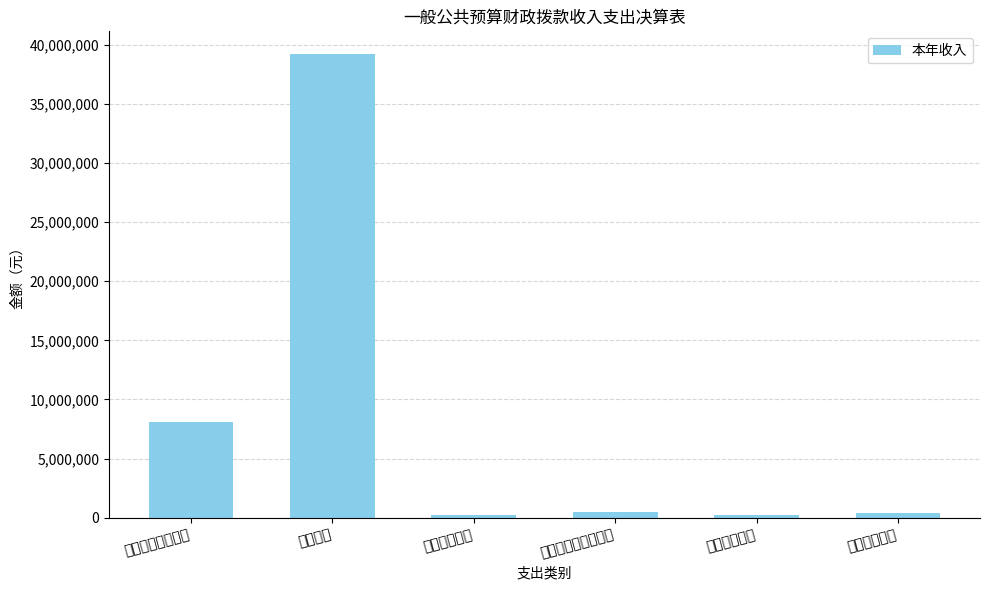

What is the label of the 3rd bar from the left?

科学技术支出